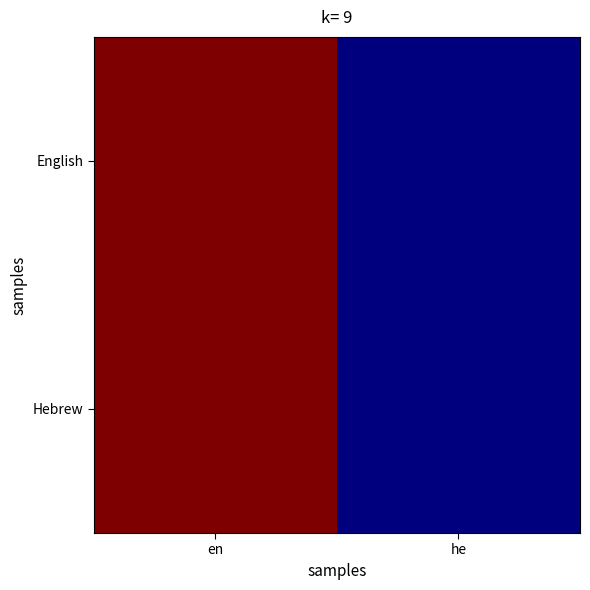

At which category is the sum across all series the highest?

en